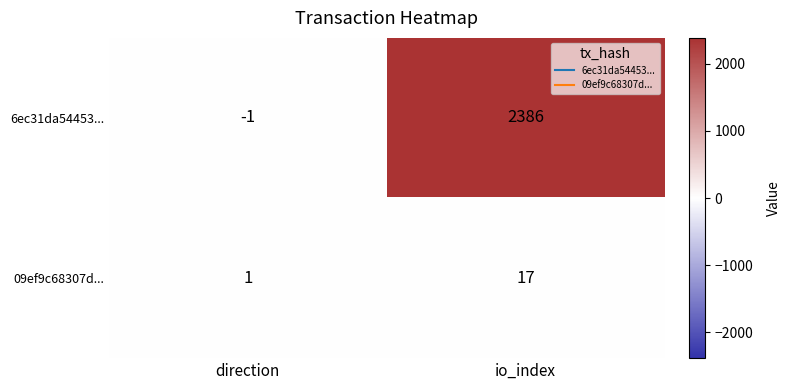

At which label is 6ec31da54453... closest to 1192?

direction